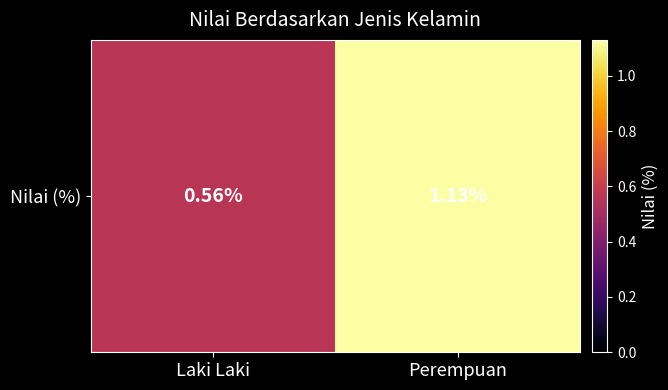

What is the minimum value shown in the chart?

0.6